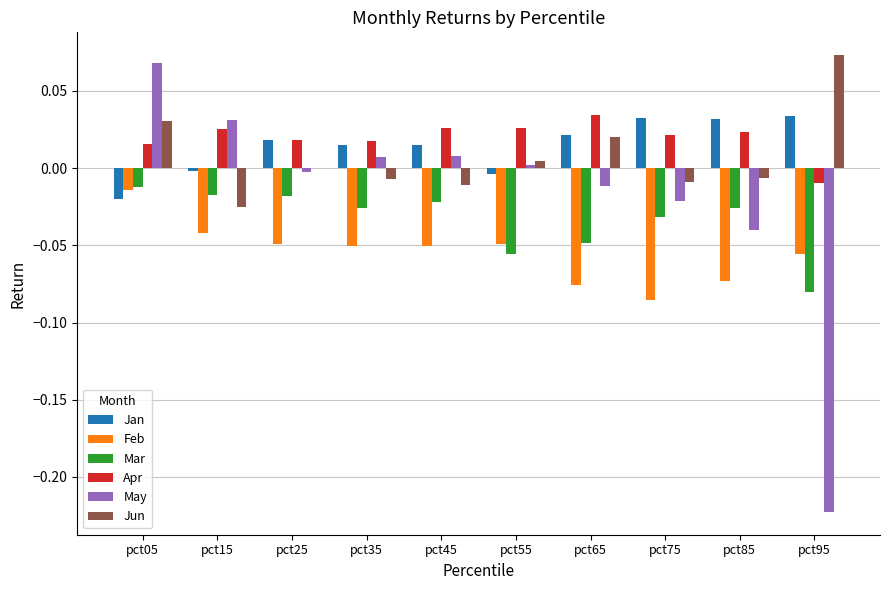

Which series changed the most between pct25 and pct75?

Feb